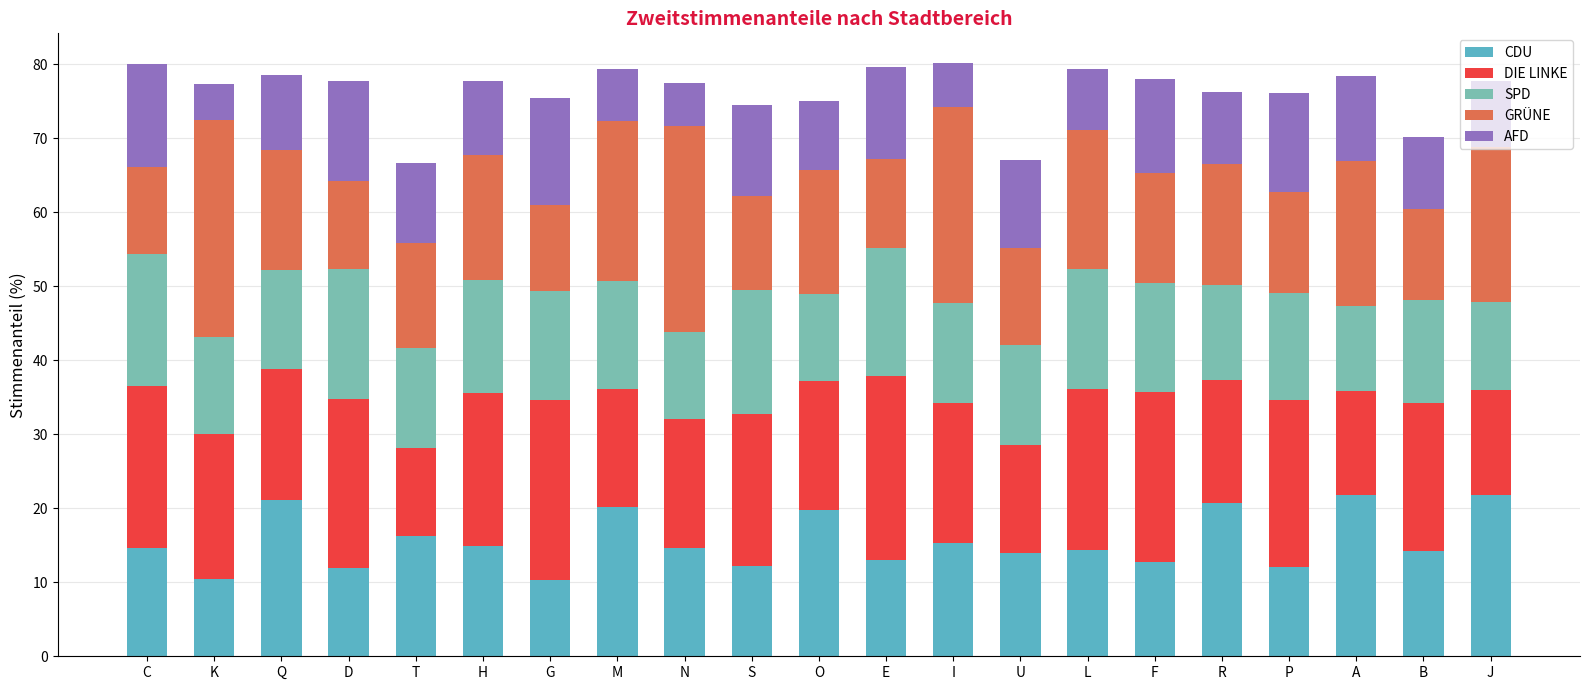

The value of CDU at K is 10.4. True or false?

True